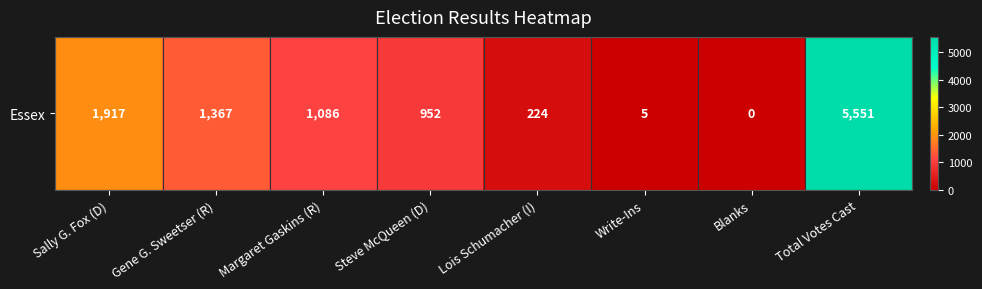

What is the difference between the maximum and minimum values?

5551